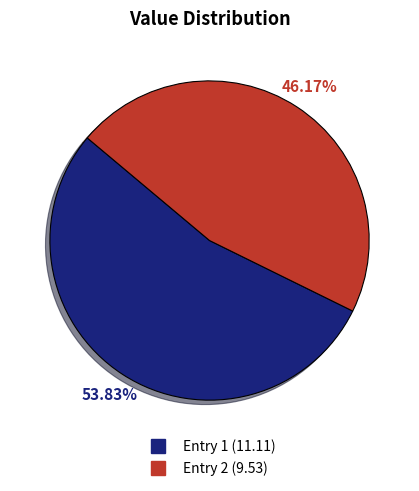

Is there any slice that represents more than half of the pie?

Yes